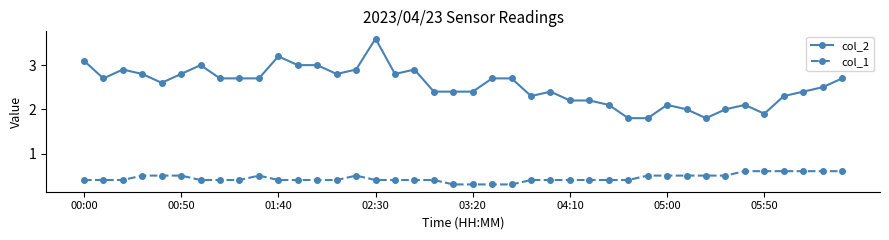

What is the minimum value shown in the chart?

0.3